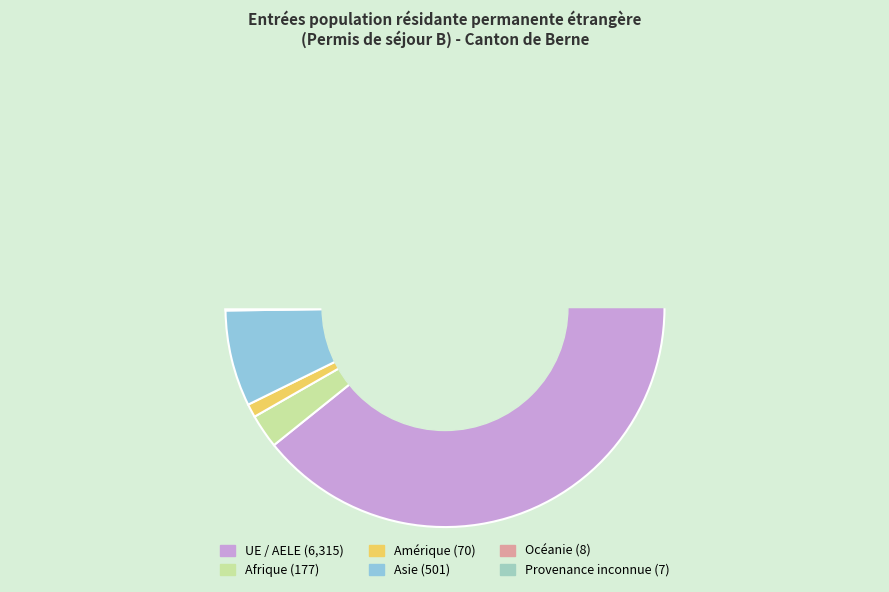

Is it true that Asie is 2% of the pie?

False